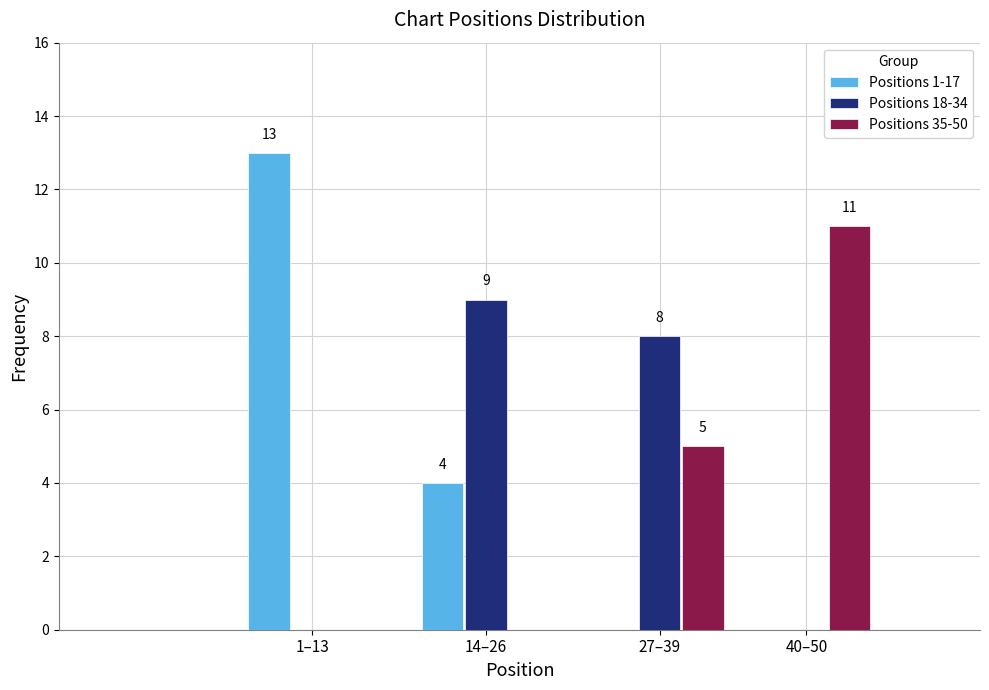

Reading right to left, list all the values displayed in this chart.

Positions 1-17: 40–50=0	27–39=0	14–26=4	1–13=13
Positions 18-34: 40–50=0	27–39=8	14–26=9	1–13=0
Positions 35-50: 40–50=11	27–39=5	14–26=0	1–13=0